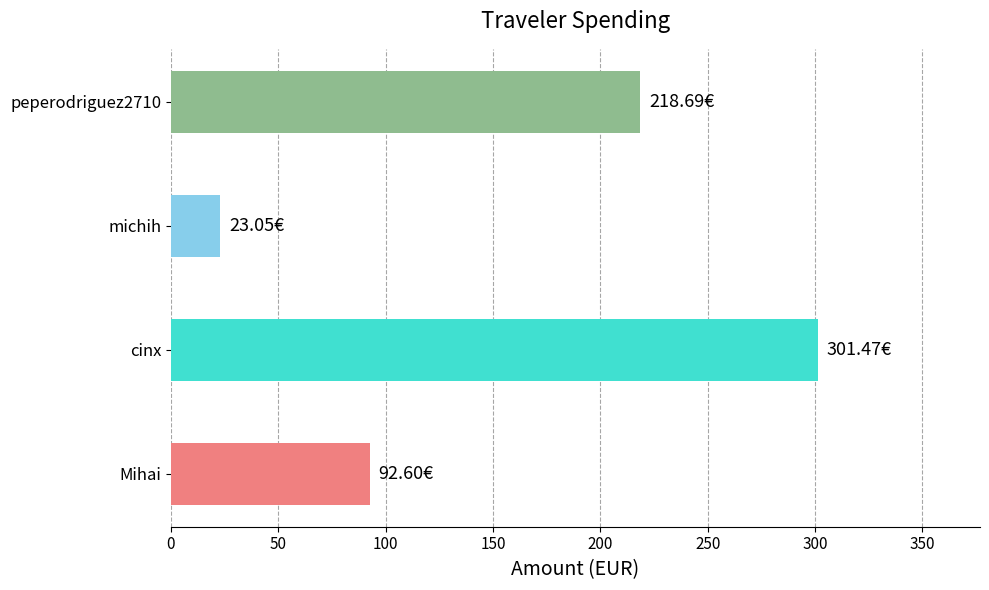

Are the bars grouped side by side (vs. stacked)?

No